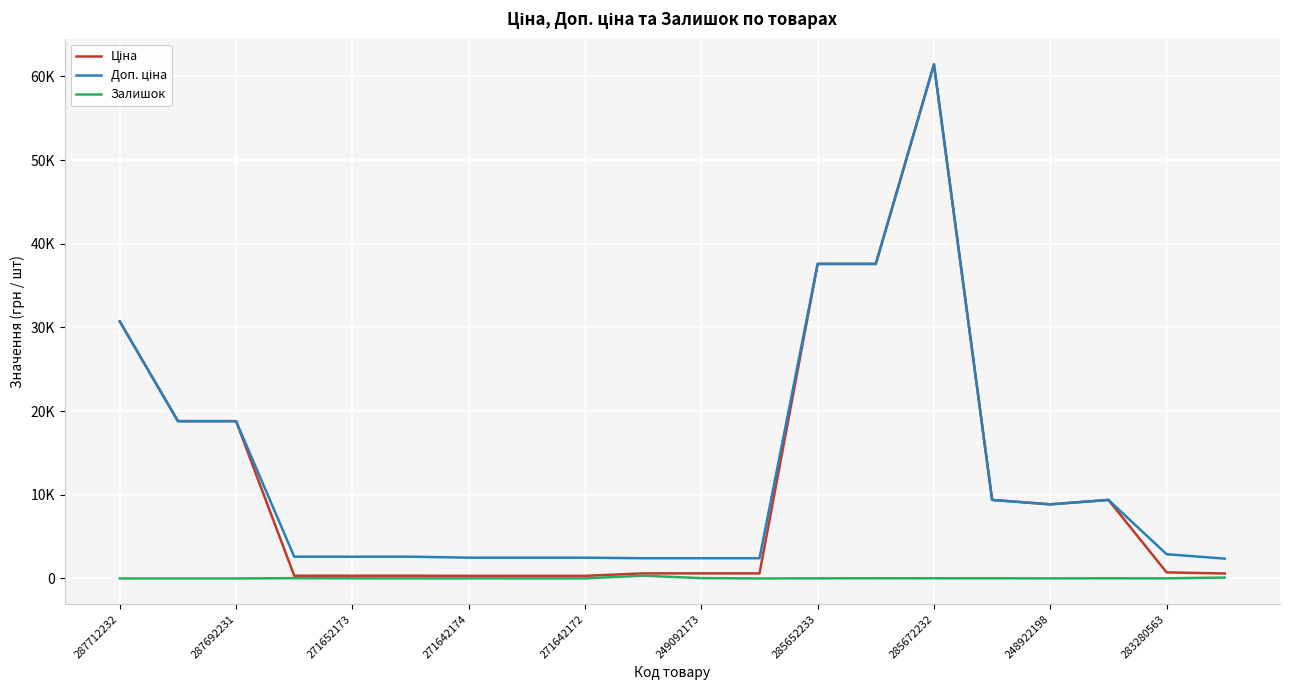

Does the chart display data point markers on the line(s)?

No